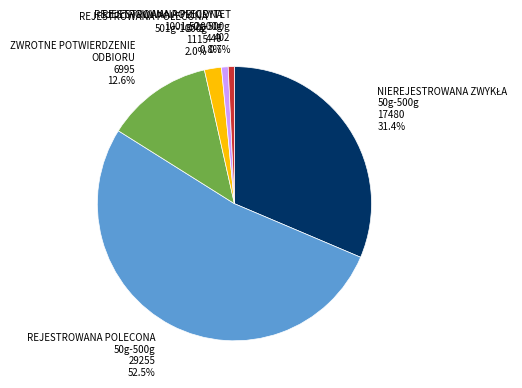

What is the ratio of the value at REJESTROWANA POLECONA 50g-500g to the value at ZWROTNE POTWIERDZENIE ODBIORU?

4.2